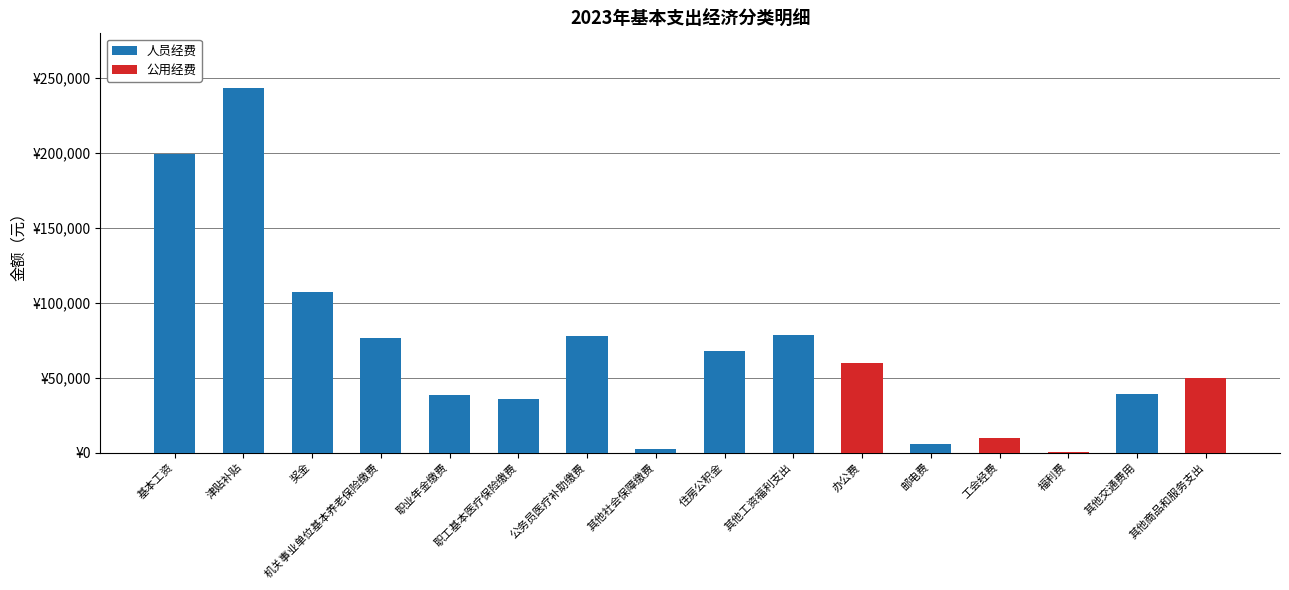

What are all the series names shown in the legend?

人员经费, 公用经费